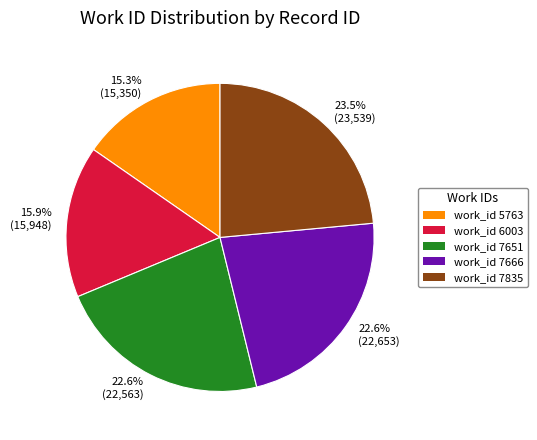

Approximately how many times larger is the value at work_id 7651 compared to work_id 7666?

1.0